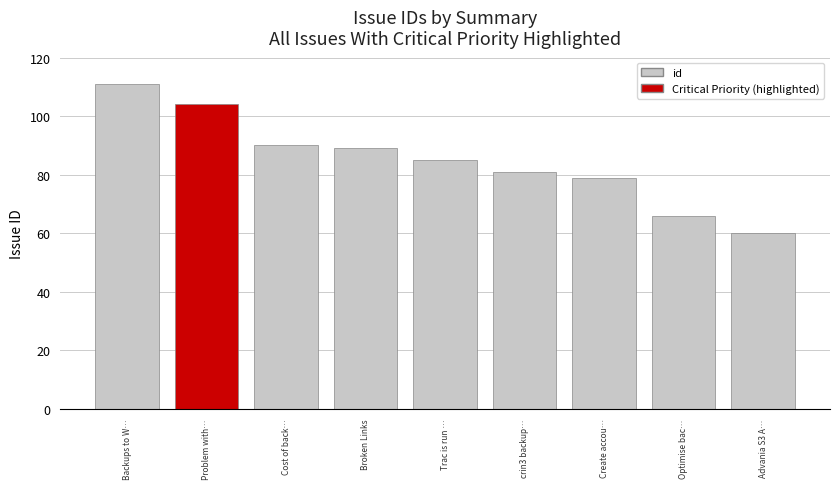

Are the bars grouped side by side (vs. stacked)?

No